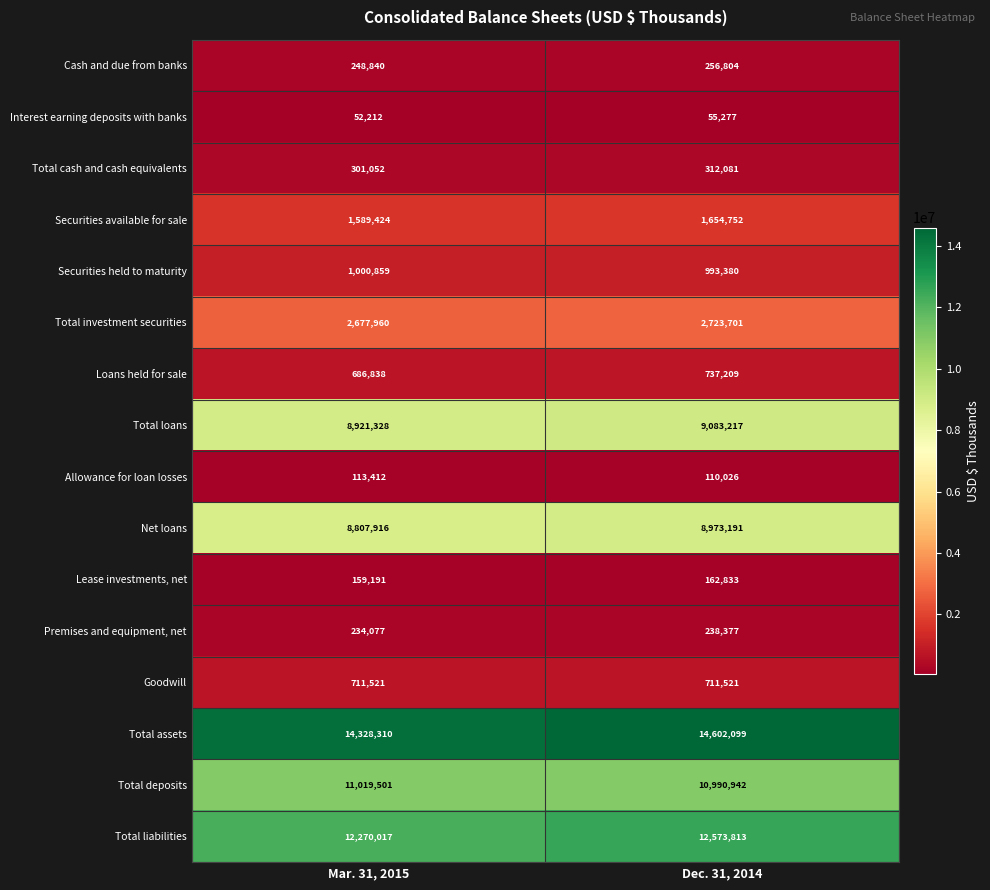

Rank the series at Dec. 31, 2014 from highest to lowest value.

Total assets, Total liabilities, Total deposits, Total loans, Net loans, Total investment securities, Securities available for sale, Securities held to maturity, Loans held for sale, Goodwill, Total cash and cash equivalents, Cash and due from banks, Premises and equipment, net, Lease investments, net, Allowance for loan losses, Interest earning deposits with banks